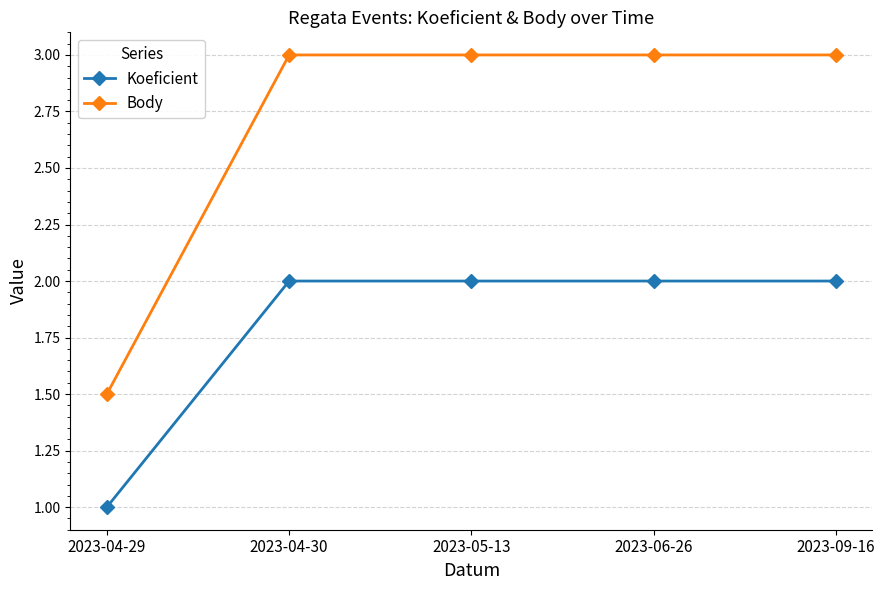

The value of Koeficient at 2023-04-30 is 2.0. True or false?

True